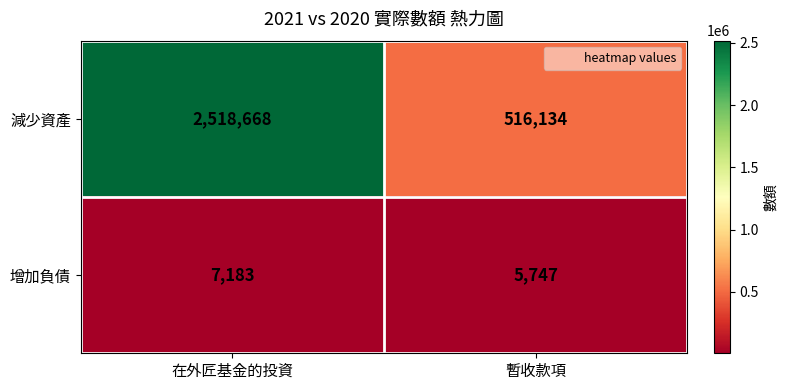

Is it true that 減少資產 equals 2518668 at 在外匠基金的投資?

True